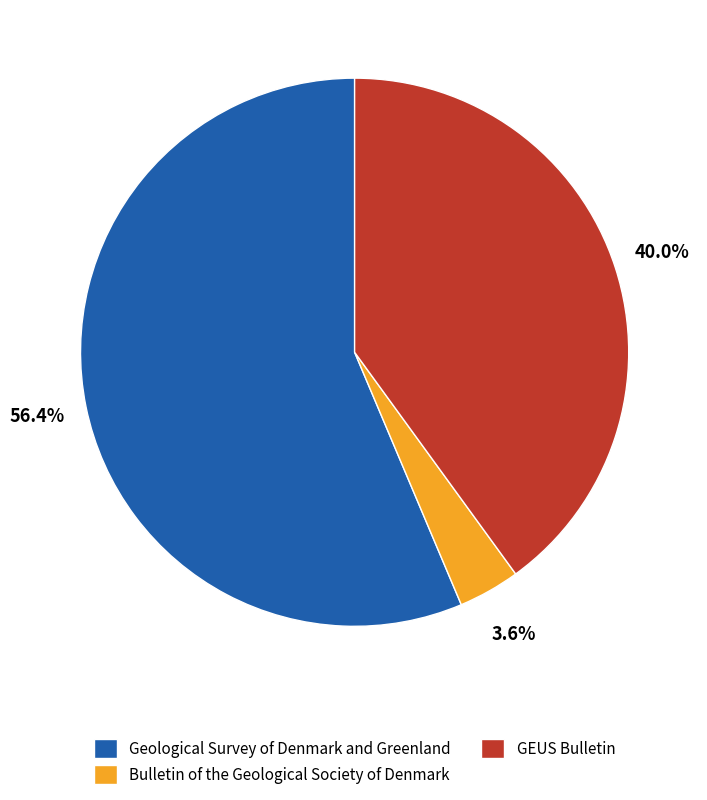

To the nearest percent, what is the average slice percentage?

33%